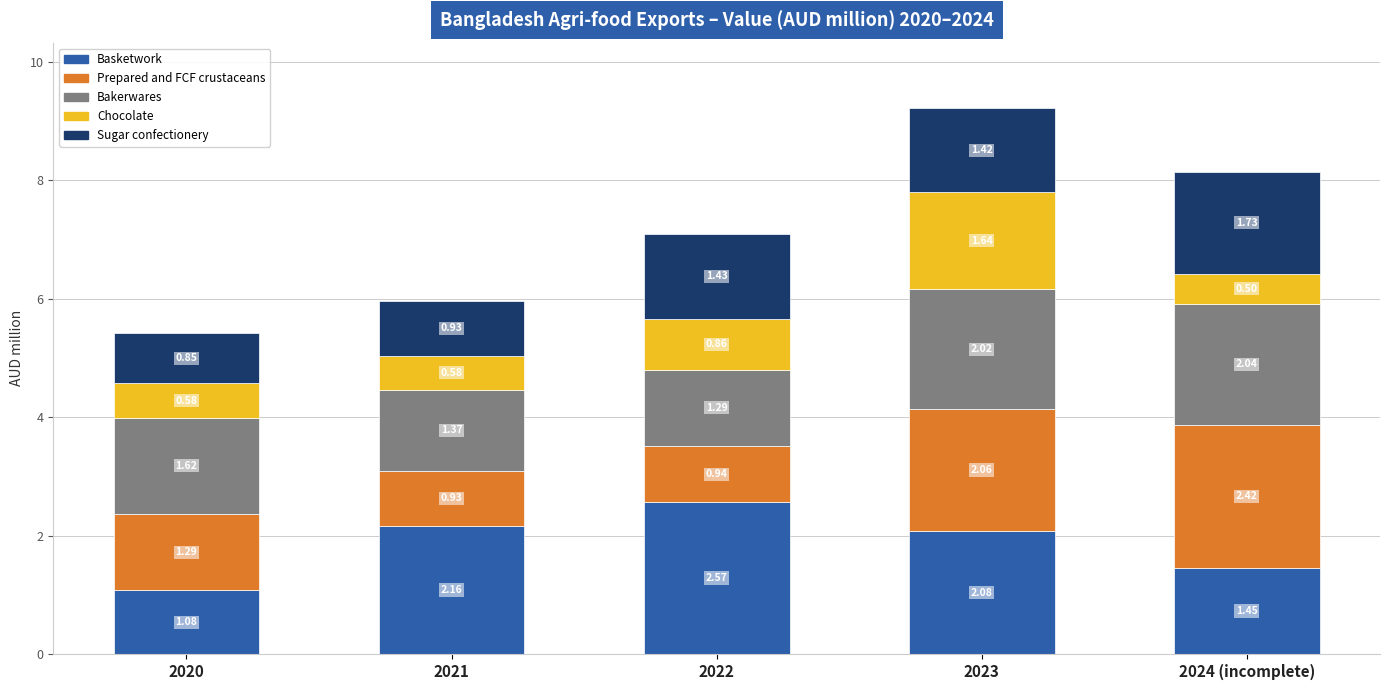

Count the number of data series in this chart.

5